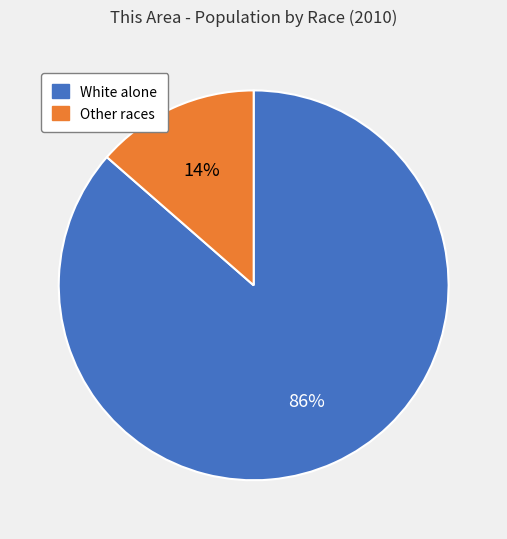

Is there a majority slice in this chart?

Yes